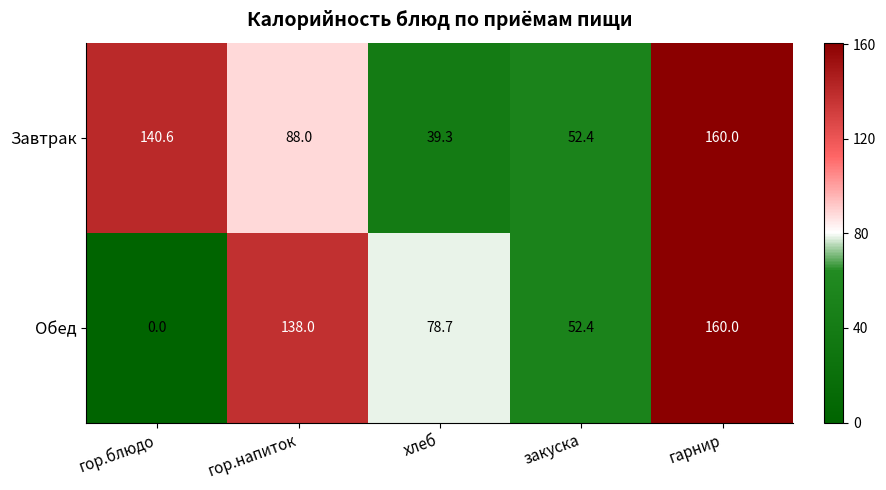

Rank the series by their average value, from lowest to highest.

Обед, Завтрак